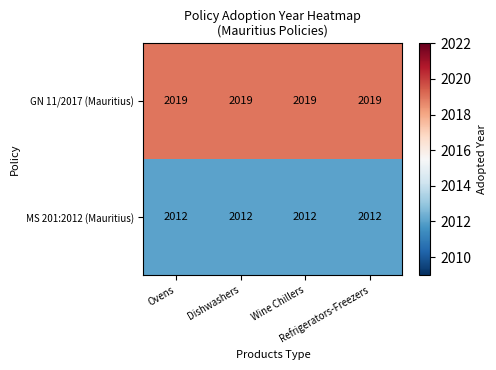

How many distinct data groups are displayed?

2